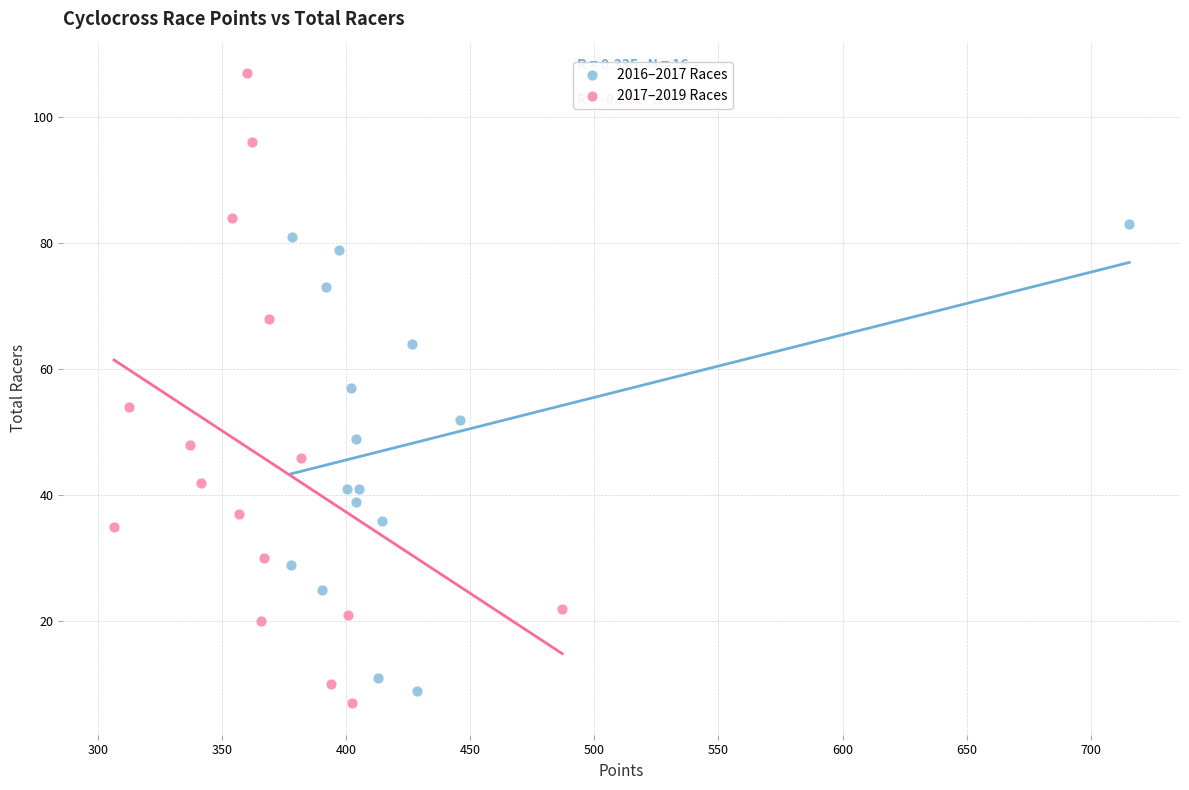

Which series has the widest spread of Y values?

2017–2019 Races